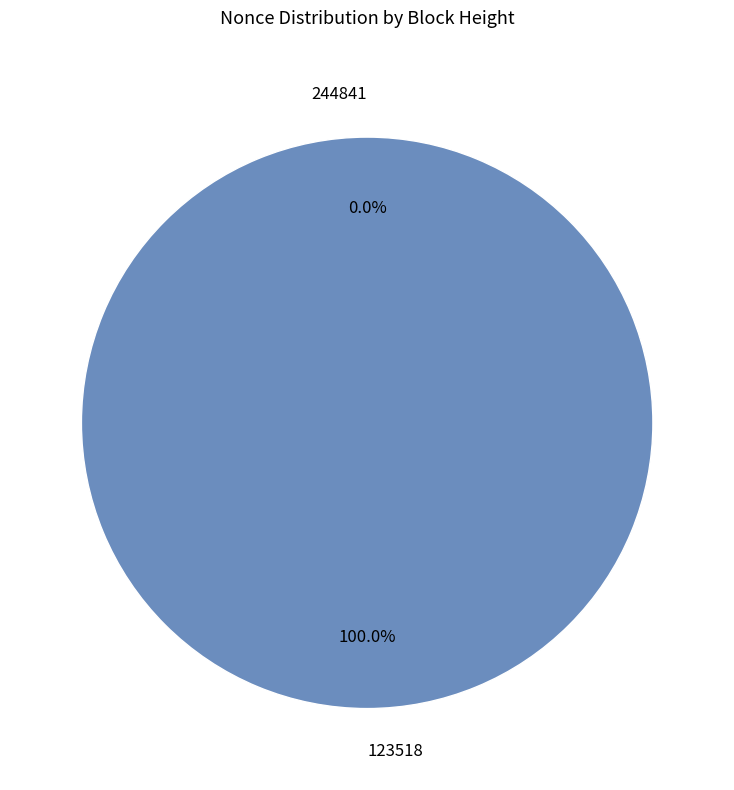

To the nearest percent, what is the difference between the largest and smallest slice percentages?

100%